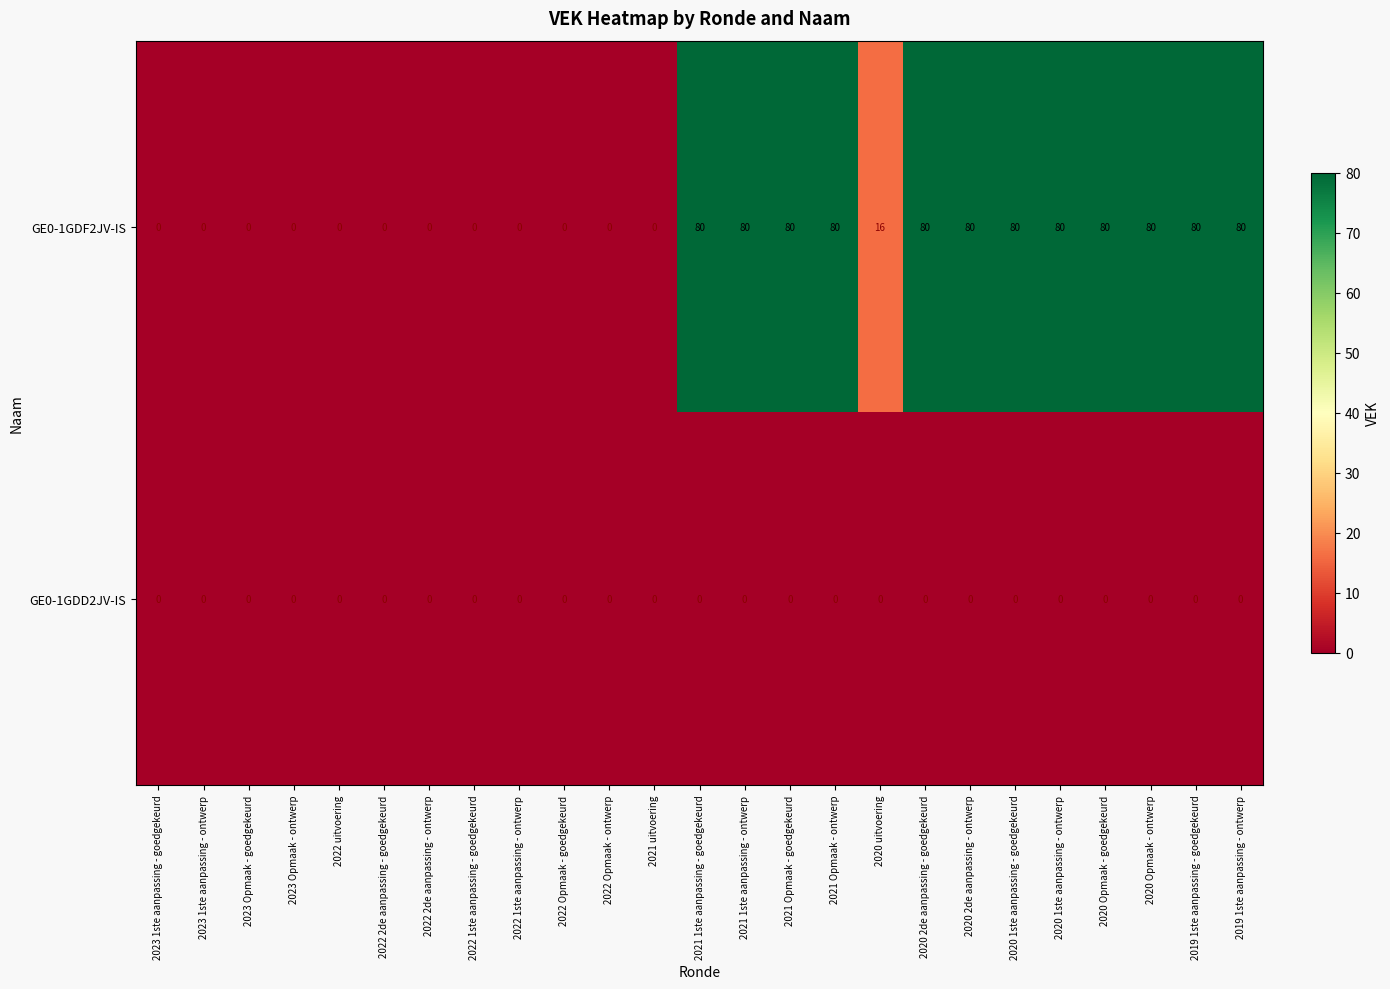

Count the number of categories in the chart.

25